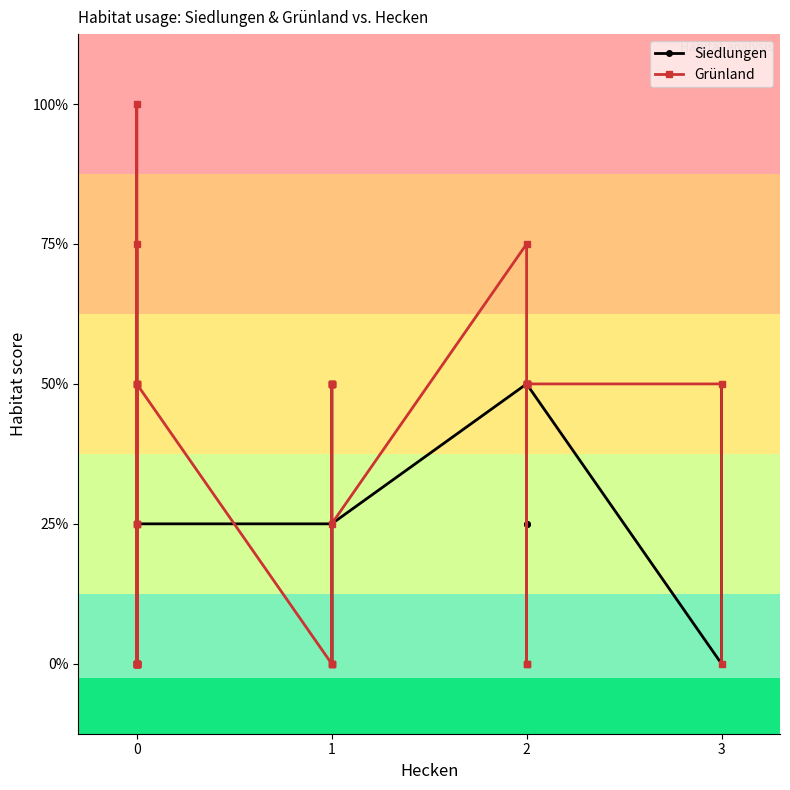

Where does the Grünland series first go above 2?

2